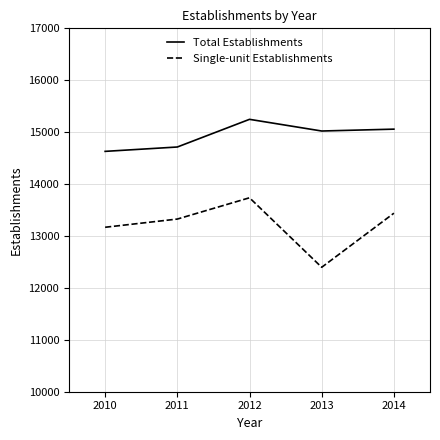

Is the value of Single-unit Establishments at 2012 greater than the value of Total Establishments at 2012?

No